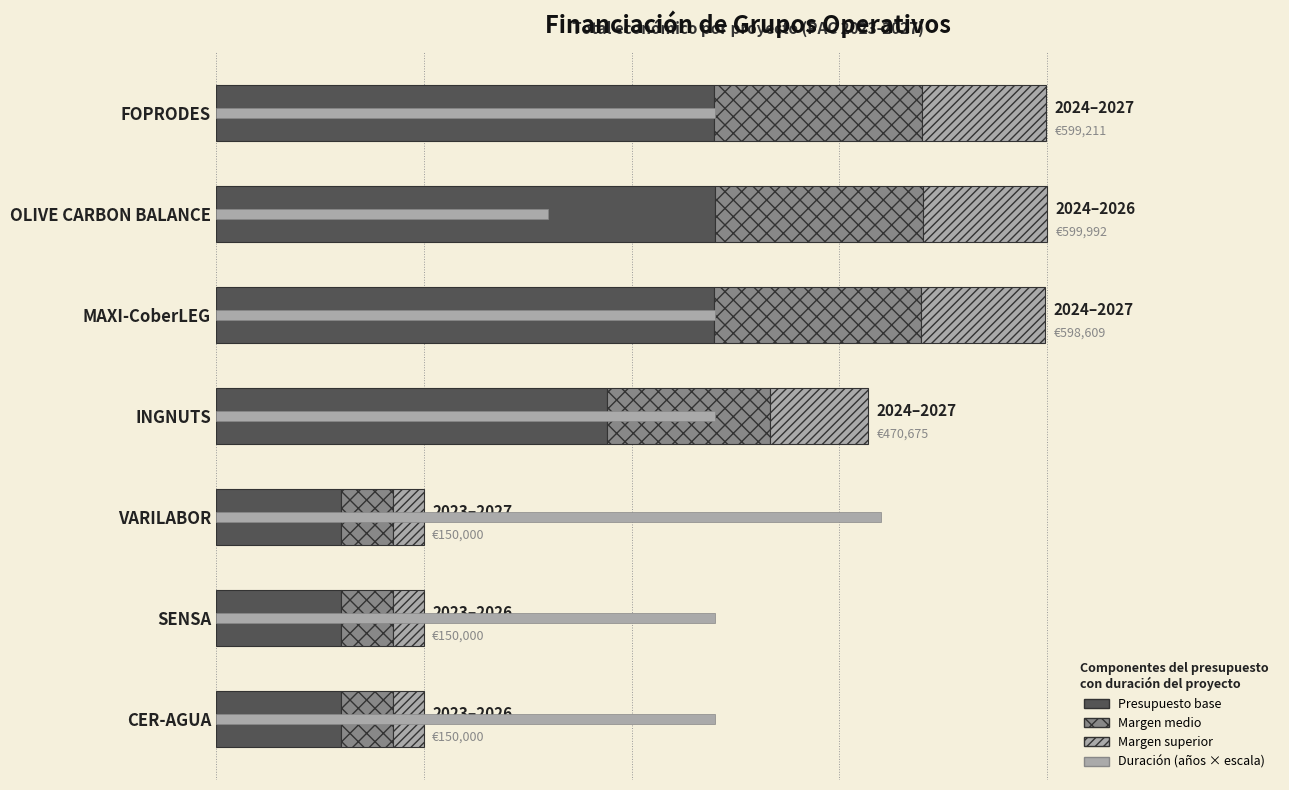

What is the spread (max minus min) of values at SENSA?

337495.2